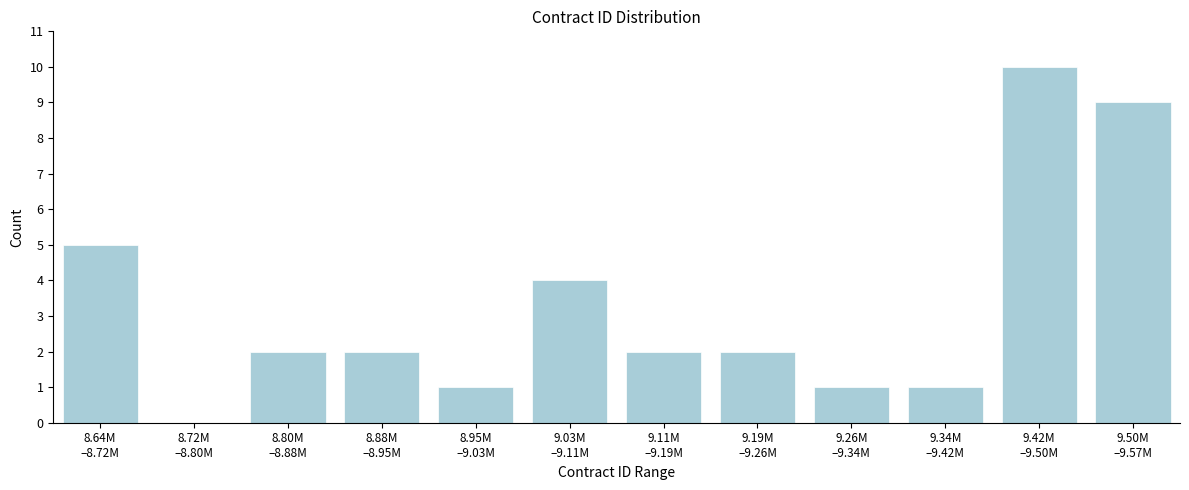

What is the greatest value displayed?

10